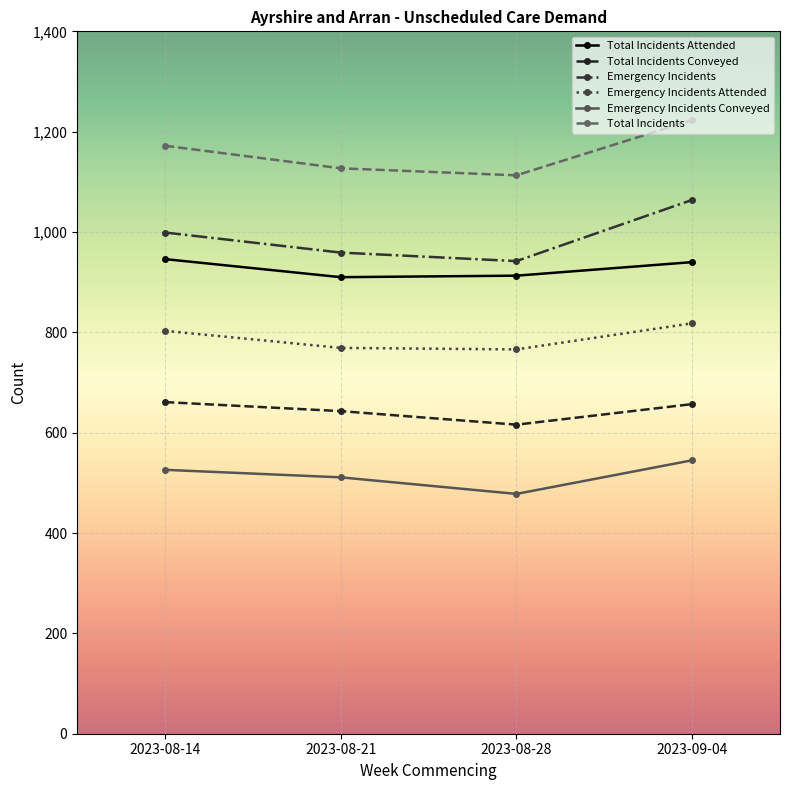

At how many categories does at least one series exceed 749?

4